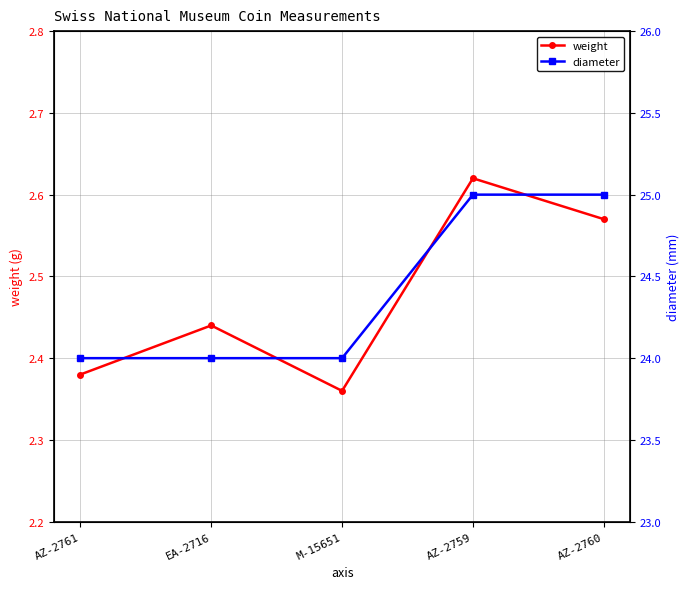

At how many categories does at least one series exceed 5?

5